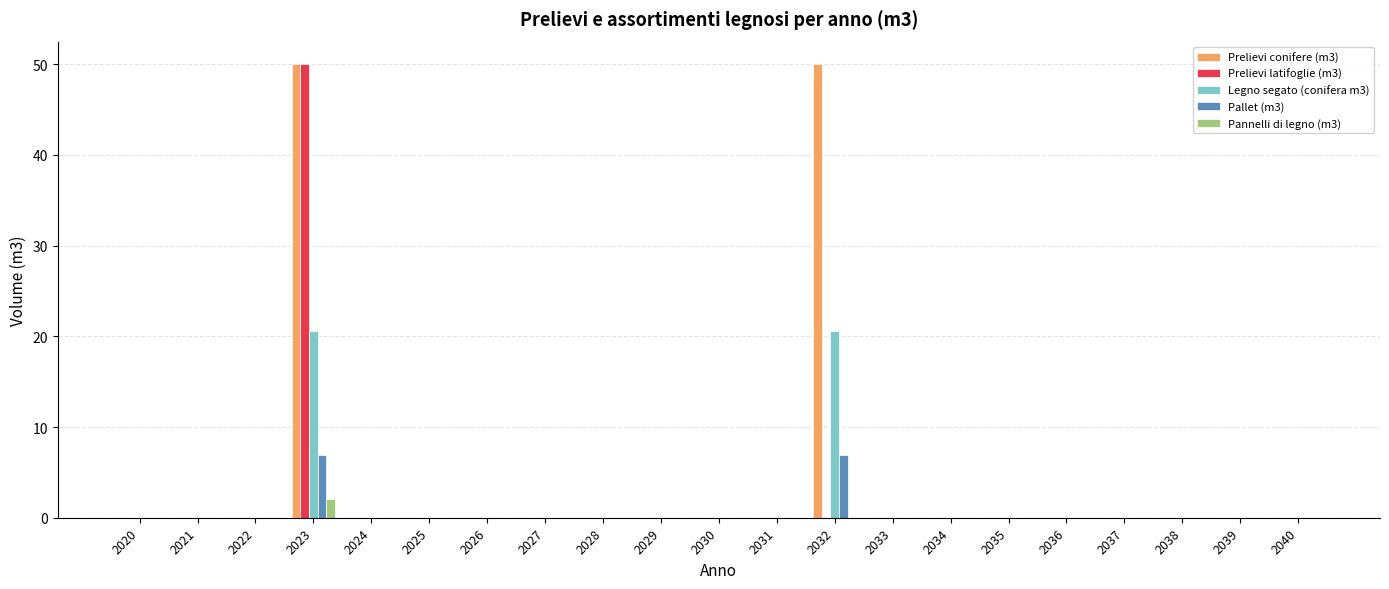

At which category is the sum across all series the highest?

2023